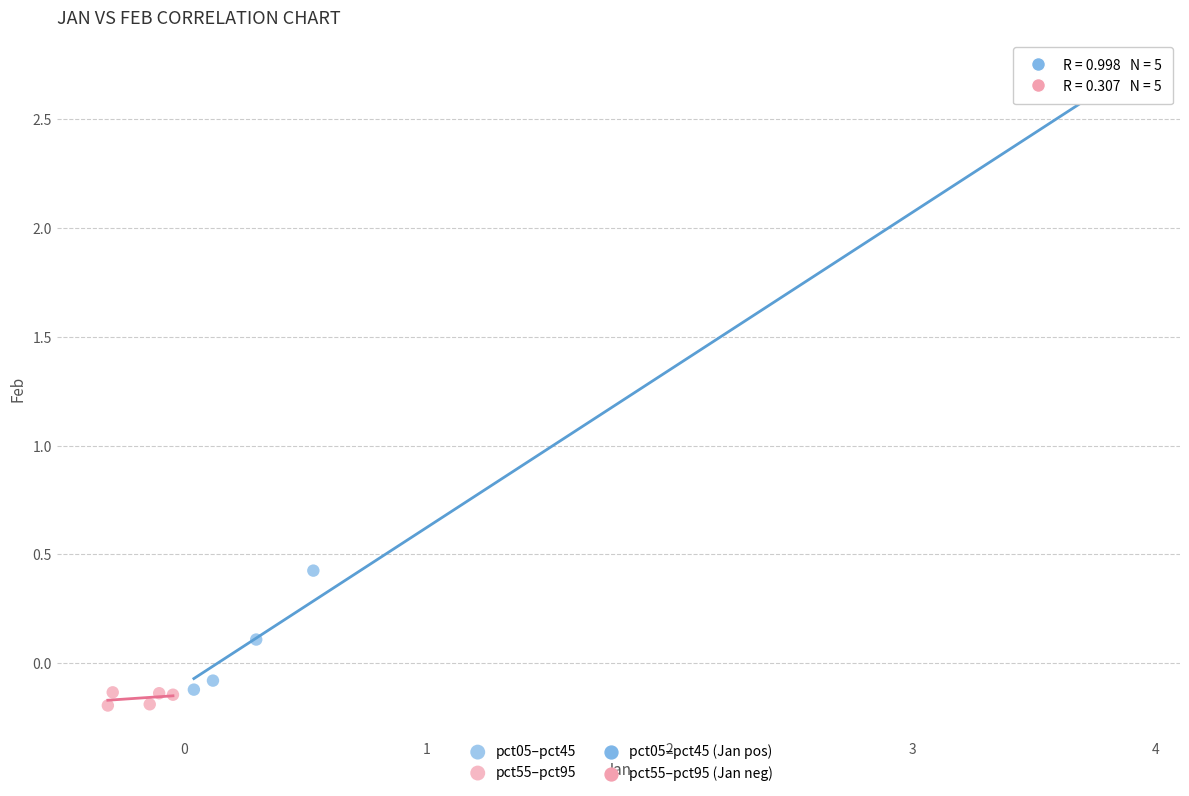

Which series has the largest Y range (max minus min)?

pct05–pct45